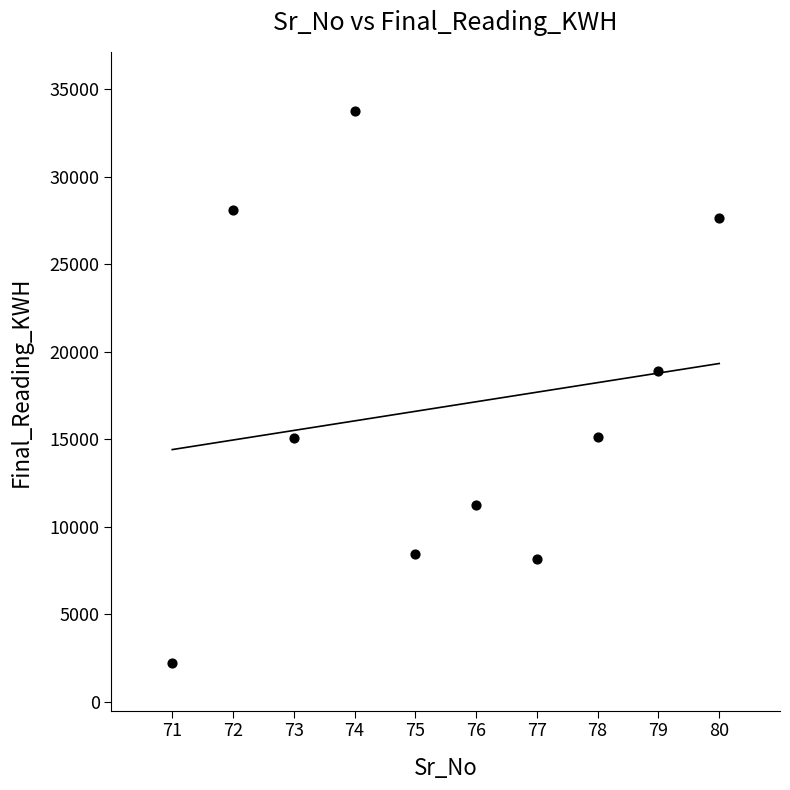

What Y value in the scatter plot is closest to 17994?

18888